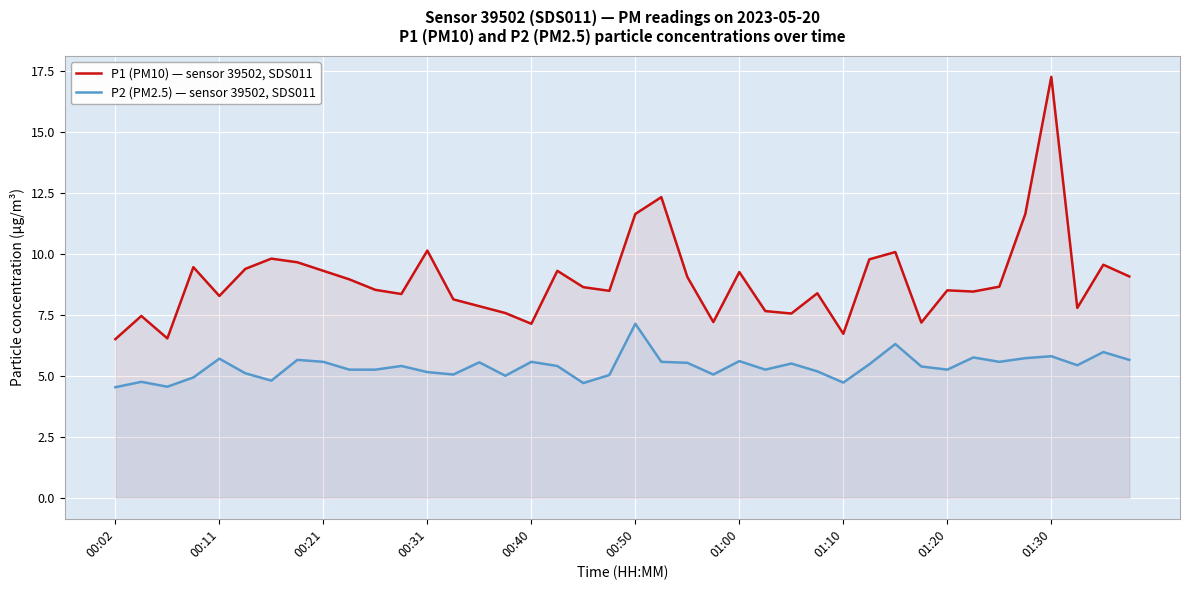

At which category is the sum across all series the highest?

01:30